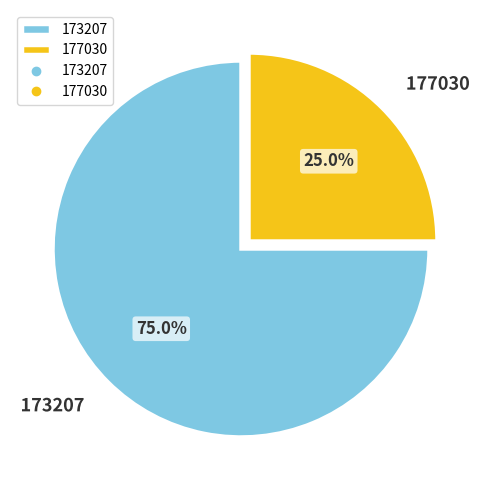

Which category accounts for the majority?

173207